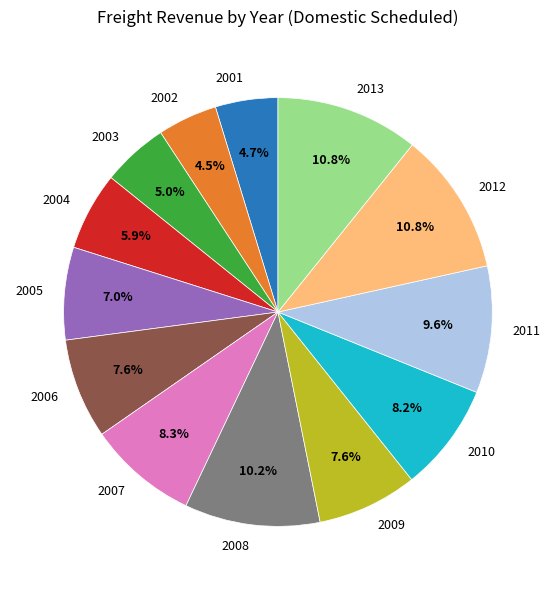

Is 2011 the majority of the pie?

No